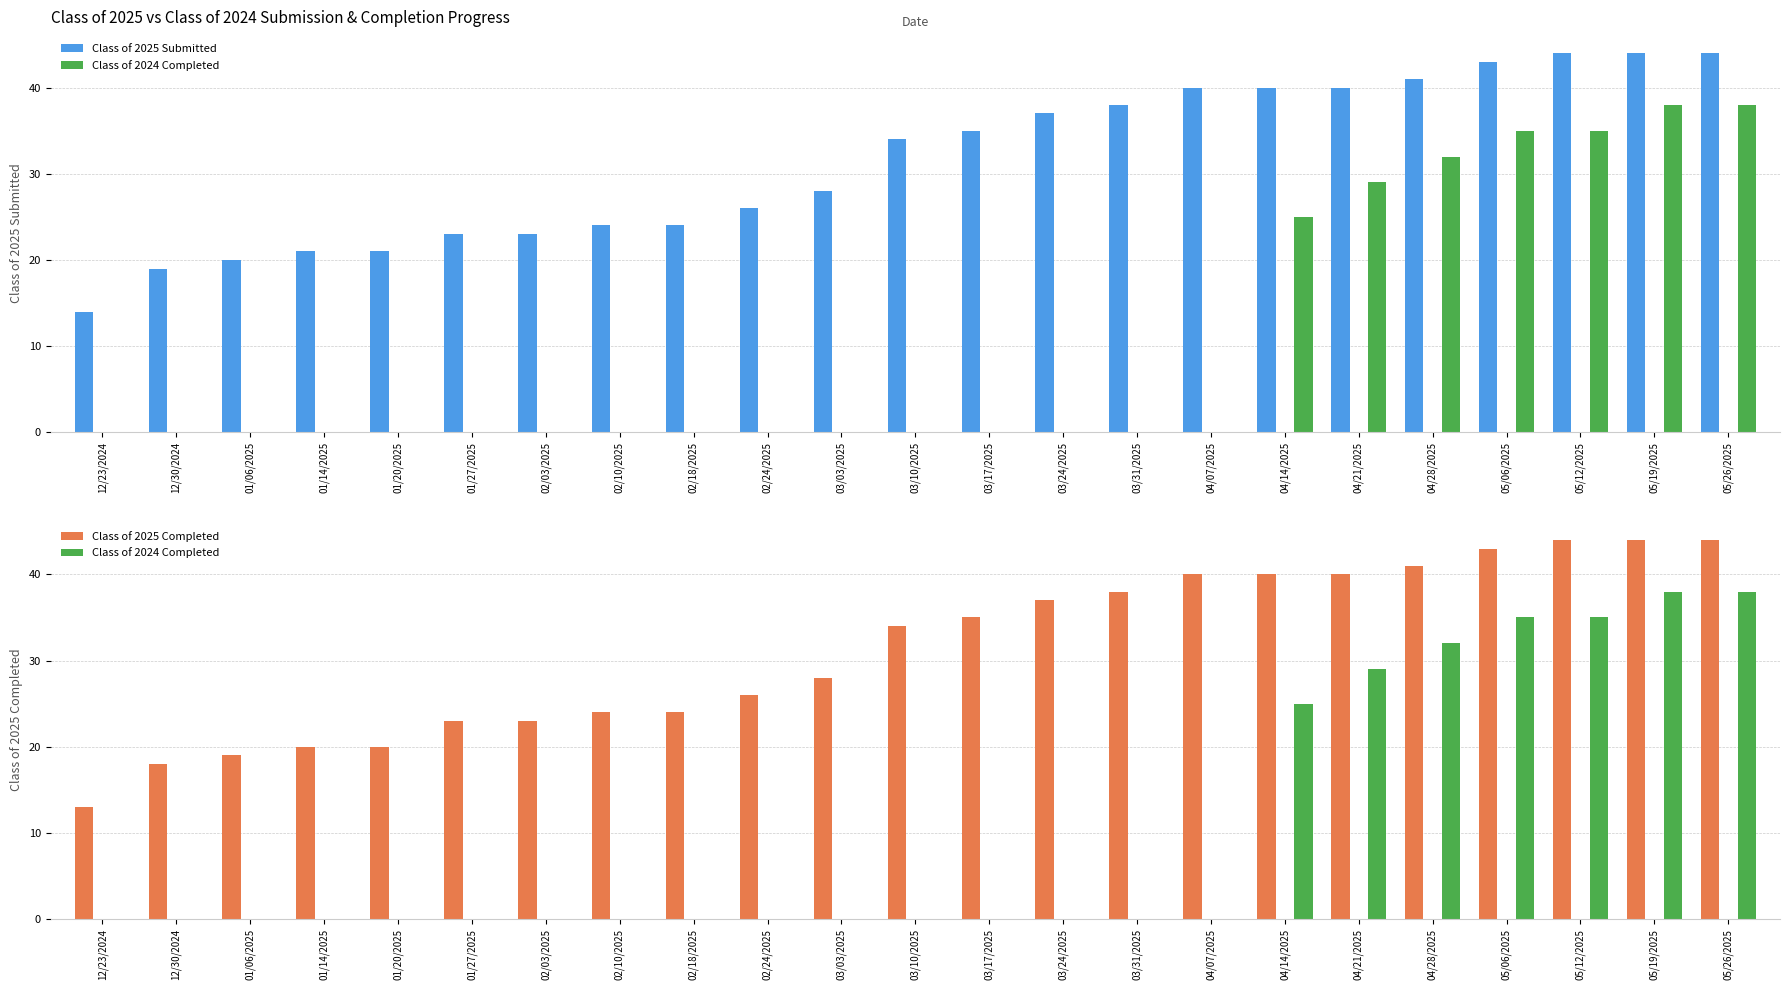

True or false: Class of 2024 Completed has a value of 0 at 02/10/2025.

True